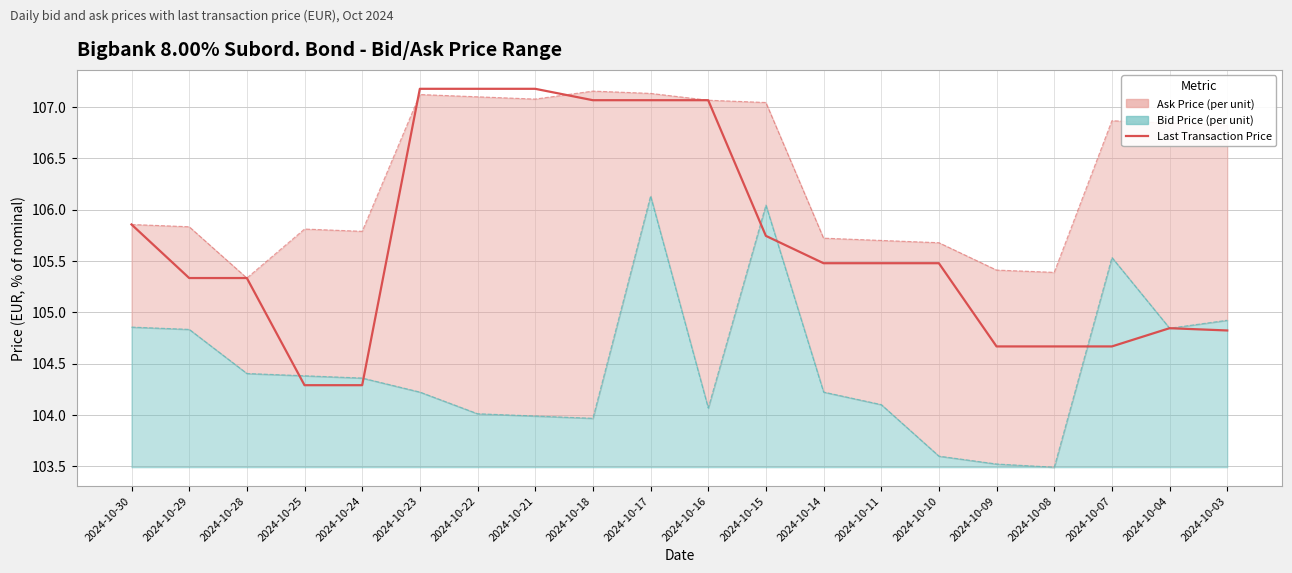

List the labels in order of value, smallest first.

2024-10-25, 2024-10-24, 2024-10-09, 2024-10-08, 2024-10-07, 2024-10-03, 2024-10-04, 2024-10-29, 2024-10-28, 2024-10-14, 2024-10-11, 2024-10-10, 2024-10-15, 2024-10-30, 2024-10-18, 2024-10-17, 2024-10-16, 2024-10-23, 2024-10-22, 2024-10-21